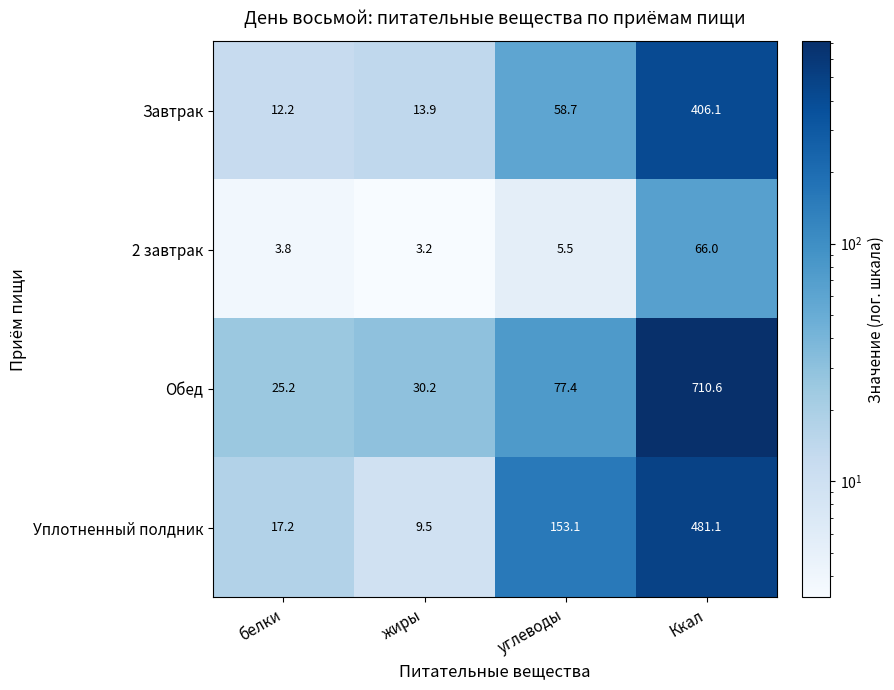

What is the spread (max minus min) of values at Ккал?

644.6